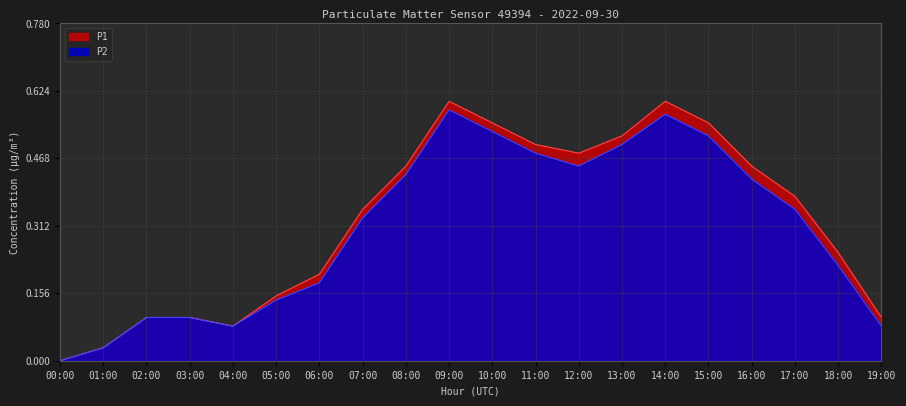

True or false: P2 and P1 cross at least once.

False